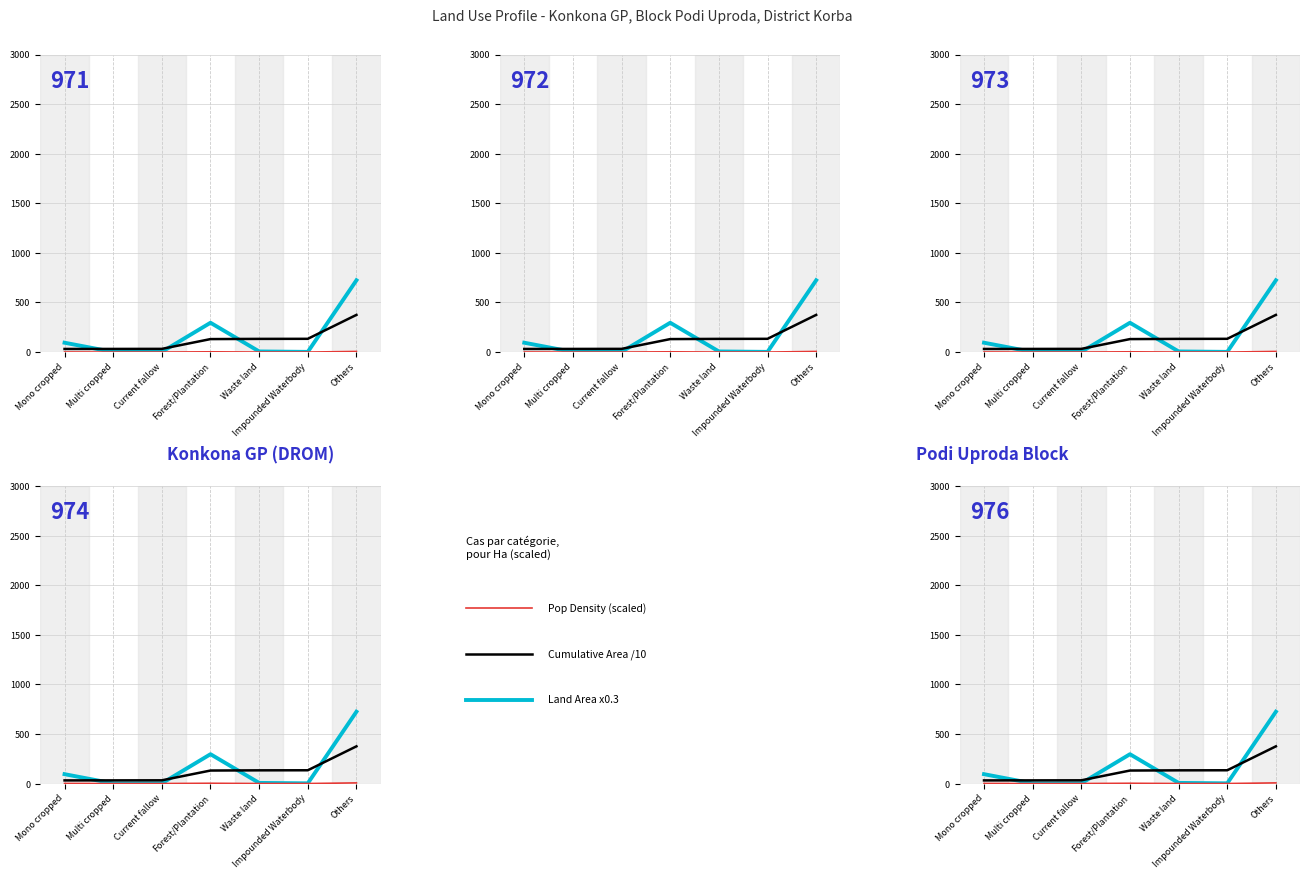

Between which two adjacent categories do Cumulative Area /10 and Land Area x0.3 first intersect?

Mono cropped and Multi cropped